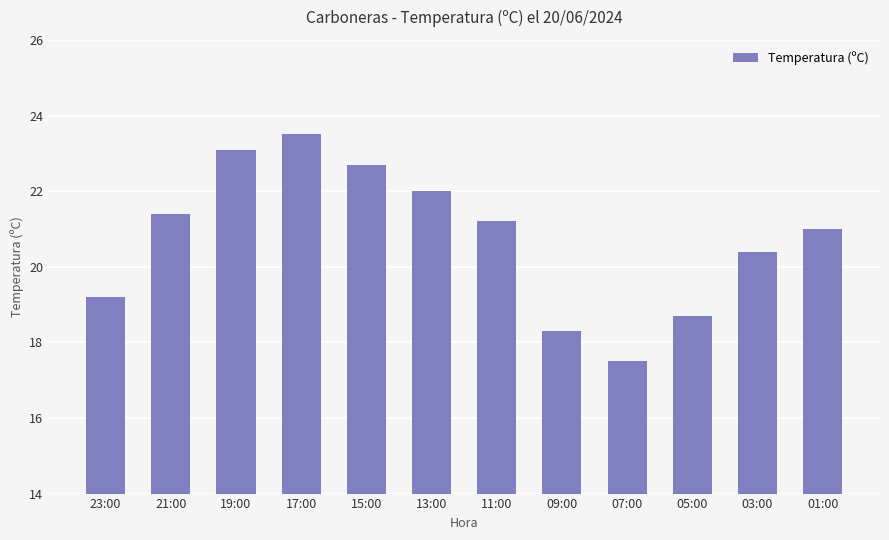

List the labels in order of value, smallest first.

07:00, 09:00, 05:00, 23:00, 03:00, 01:00, 11:00, 21:00, 13:00, 15:00, 19:00, 17:00